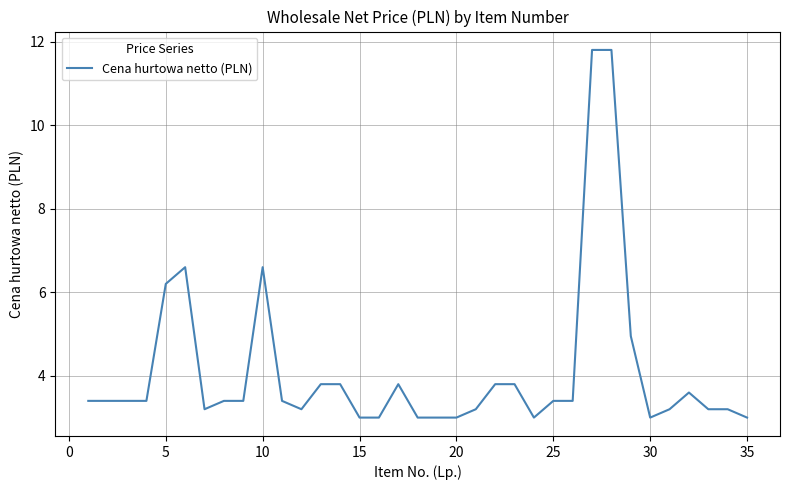

What is the maximum value shown in the chart?

11.8